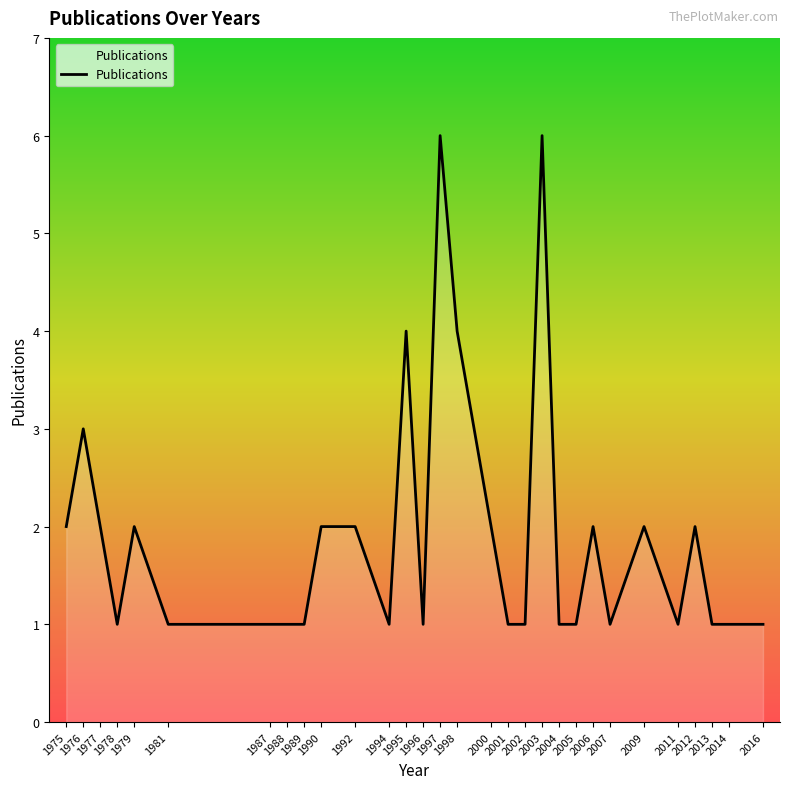

What is the average value?

2